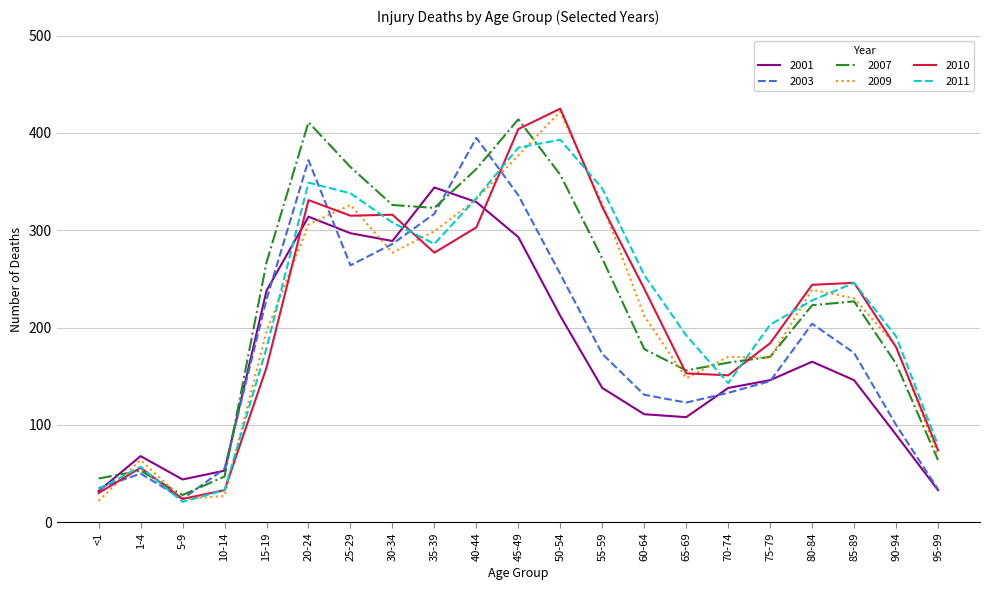

True or false: 2007 has a value of 357 at 50-54.

True